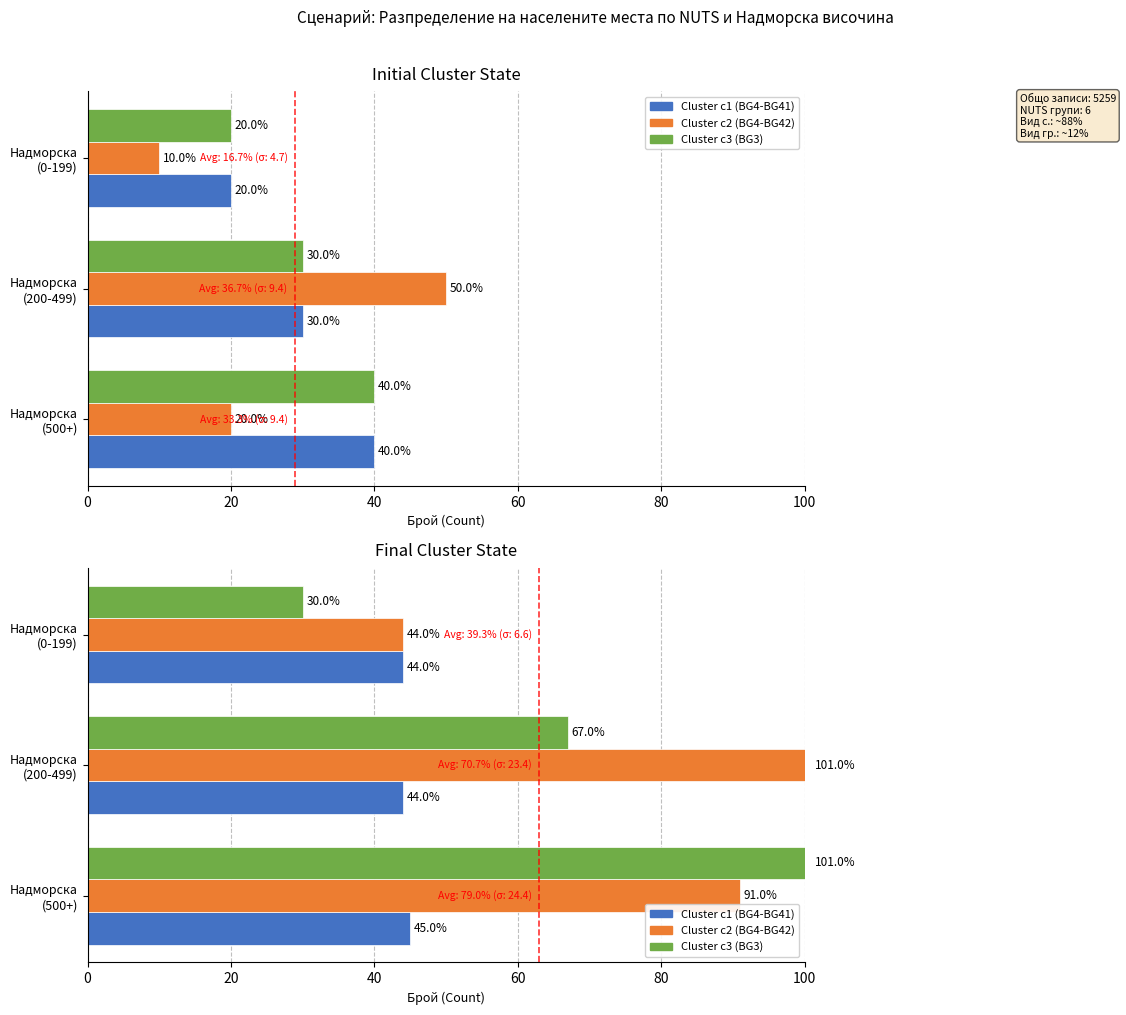

What are all the series names shown in the legend?

Cluster c1 (BG4-BG41), Cluster c2 (BG4-BG42), Cluster c3 (BG3)